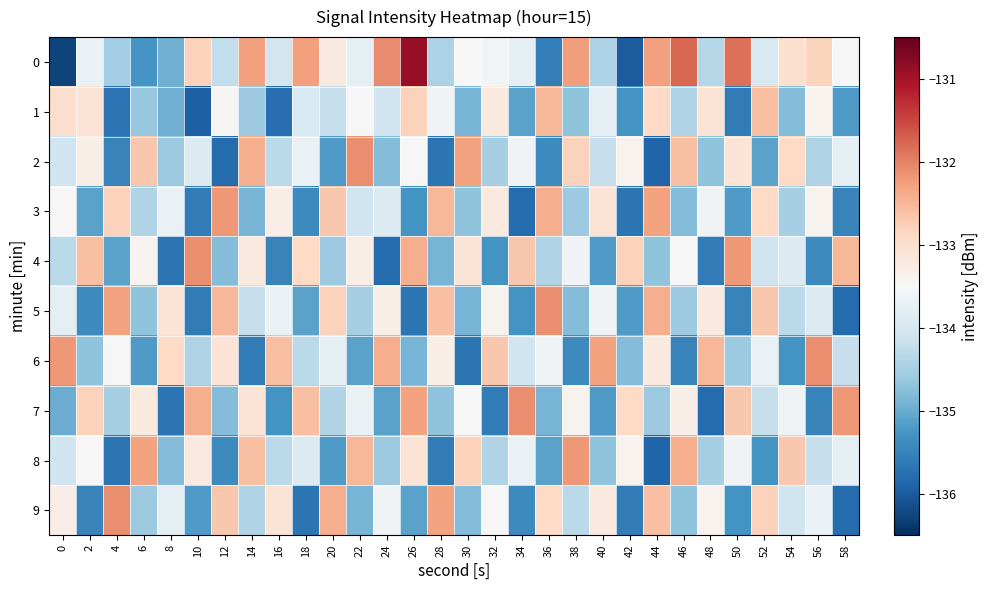

Which category has the highest value across all series?

26